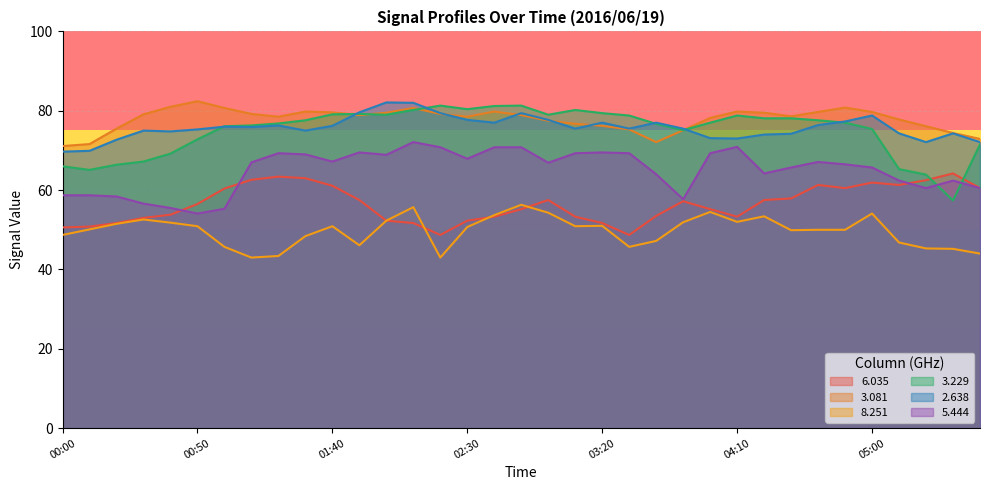

Does the chart display data point markers on the line(s)?

No